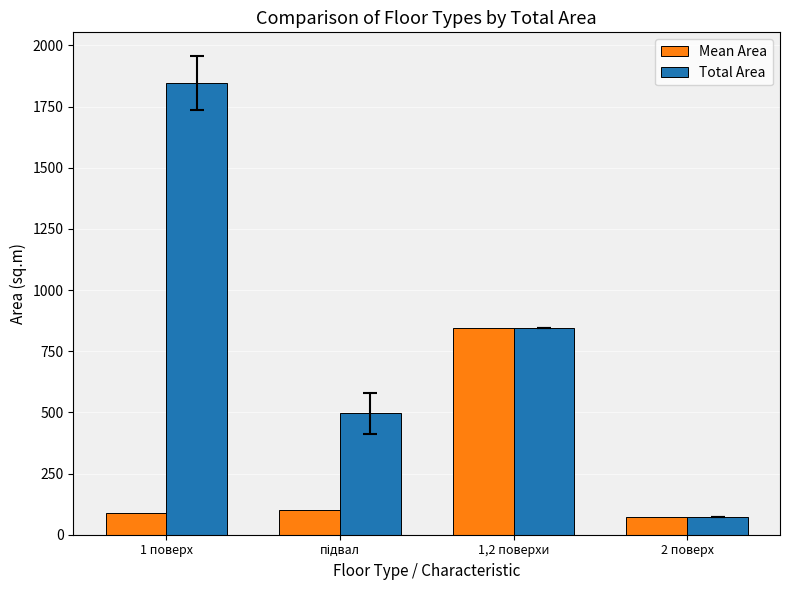

Where does the Total Area series first go above 845?

1 поверх